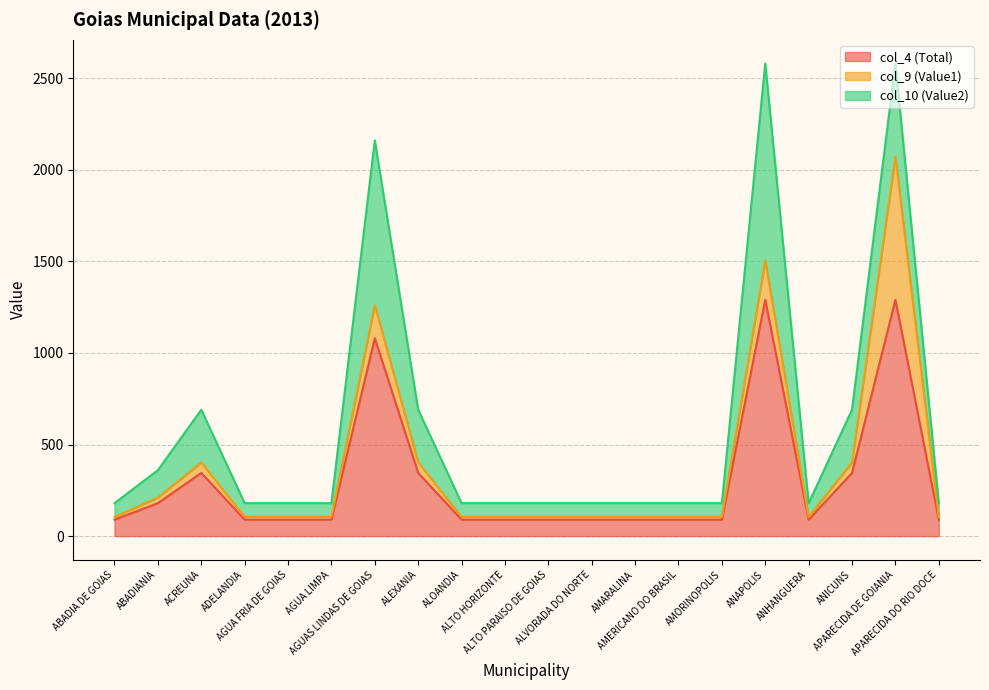

True or false: col_9 (Value1) and col_4 (Total) cross at least once.

False